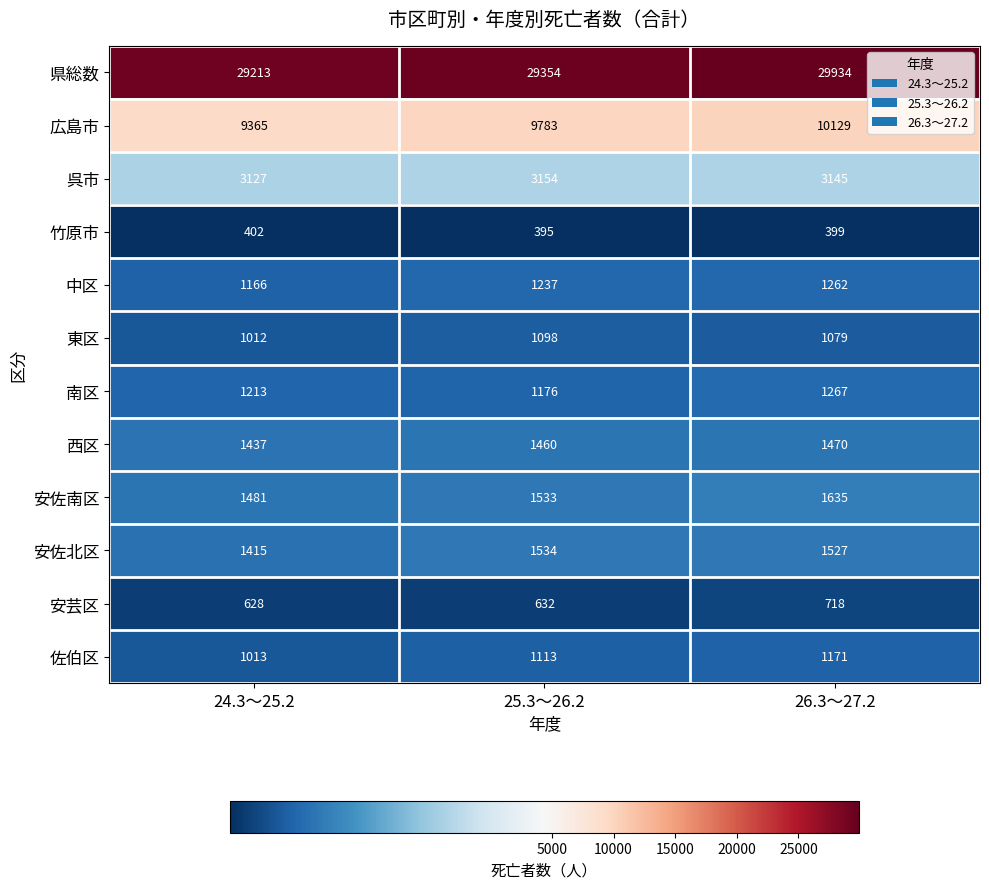

How many data points does each series have?

3